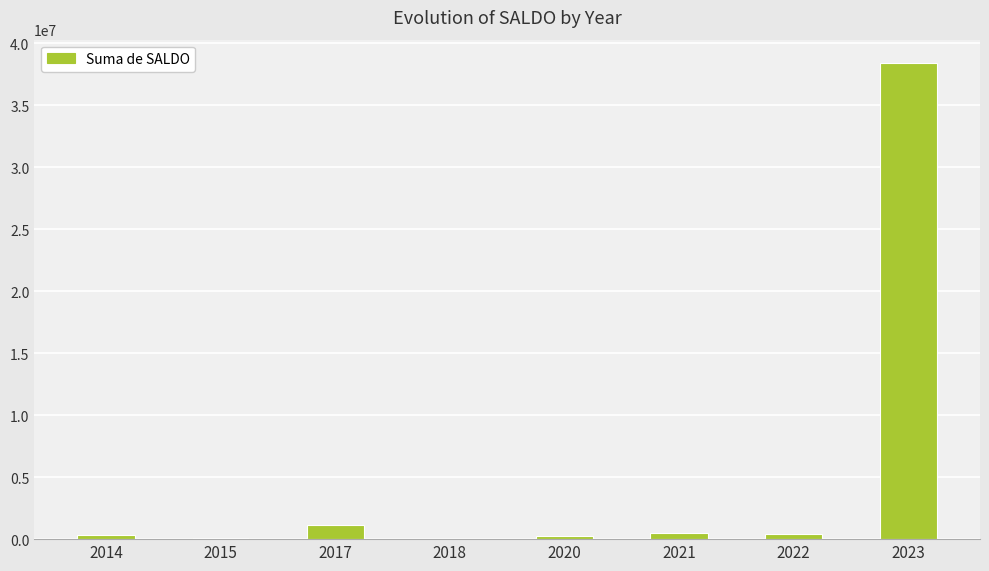

What is the sum of all values?

41025416